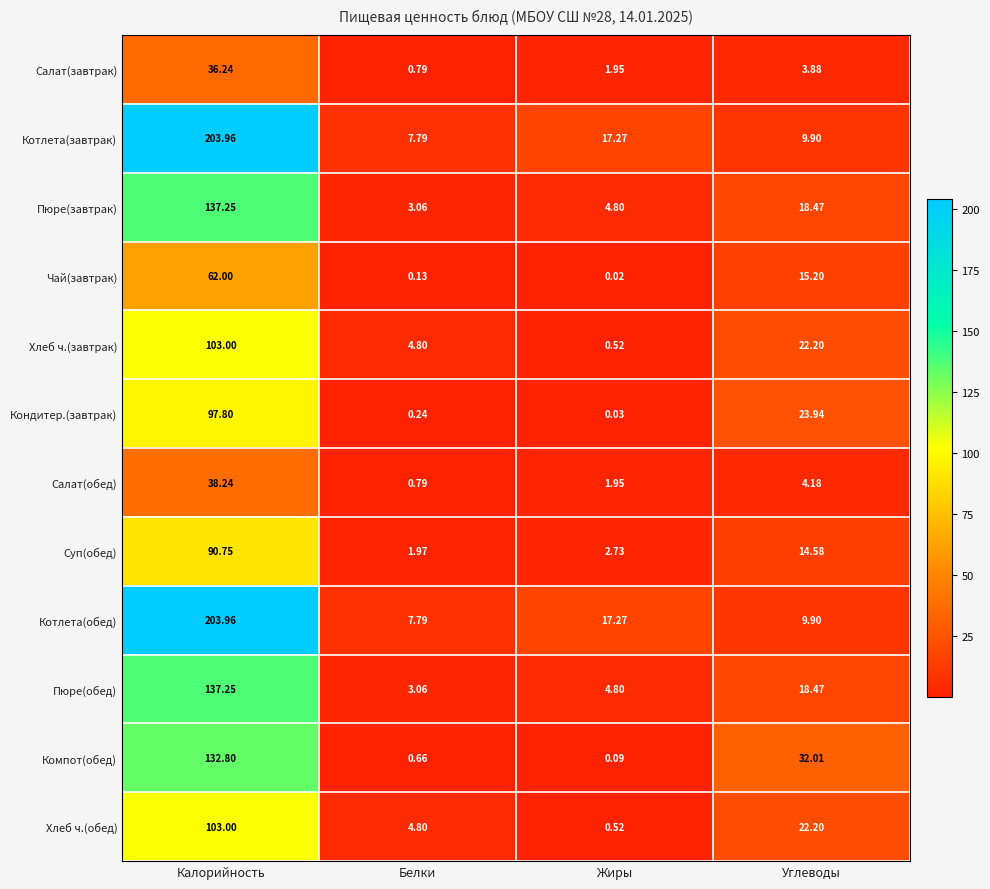

Which series changed the most between Белки and Углеводы?

Компот(обед)